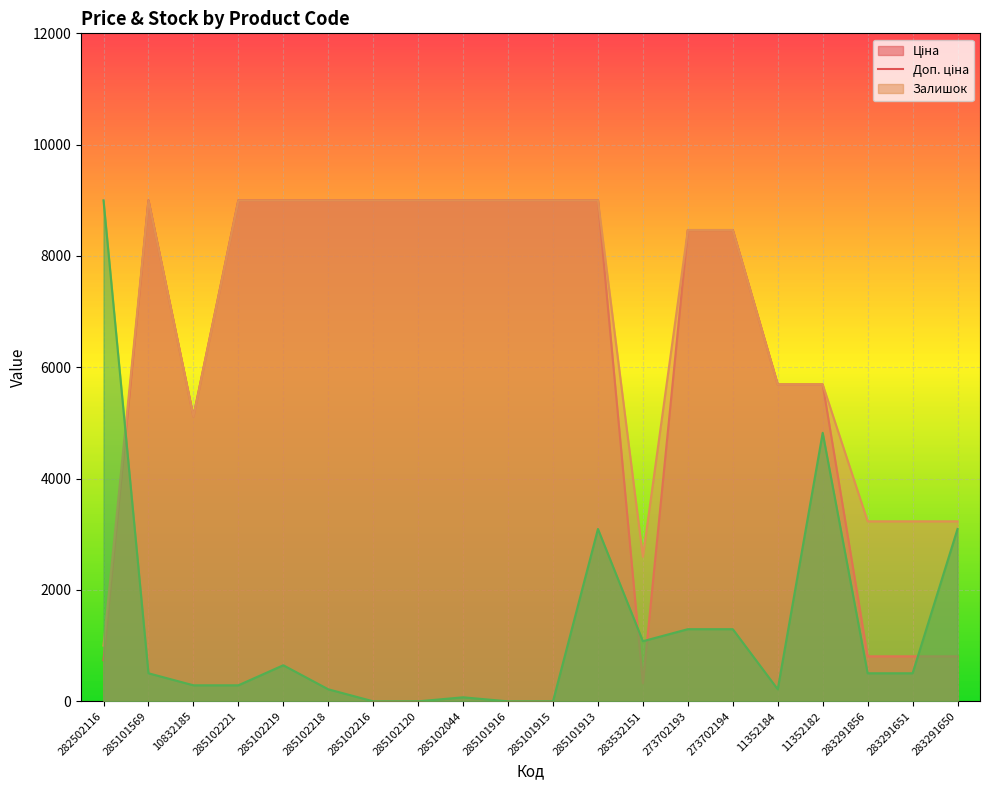

How many data points in Ціна are less than 9000?

10